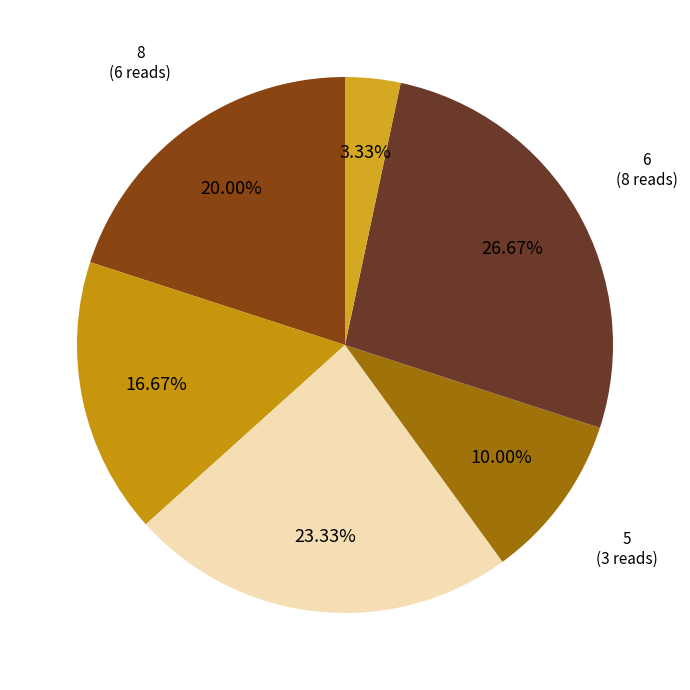

Rank the categories by value from highest to lowest.

6, 2, 8, 3, 5, 4